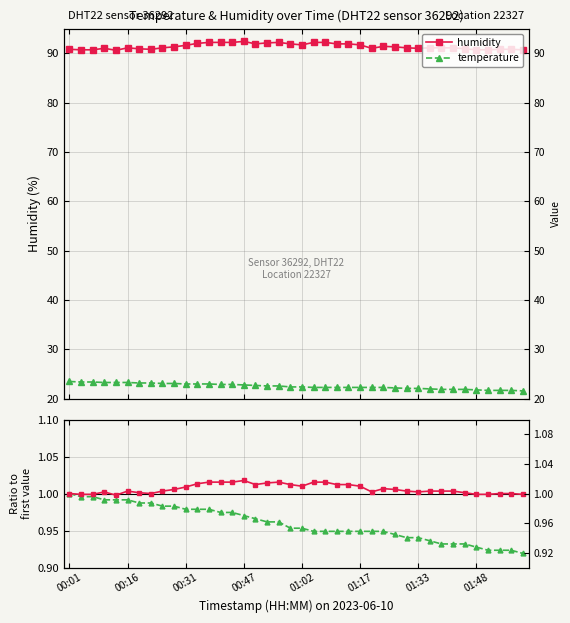

What is the difference between the highest and lowest values at 37?

89.9